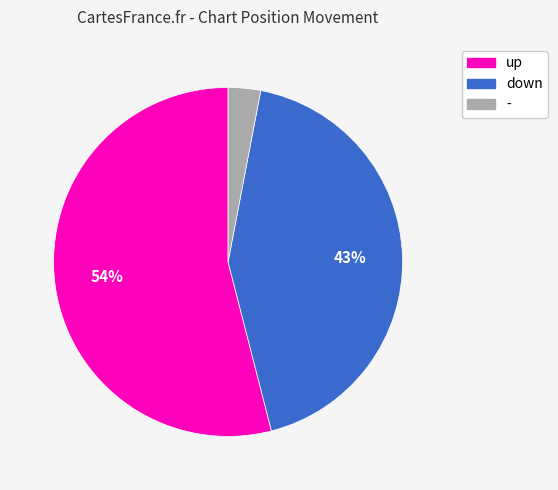

To the nearest percent, what is the difference between the largest and smallest slice percentages?

51%